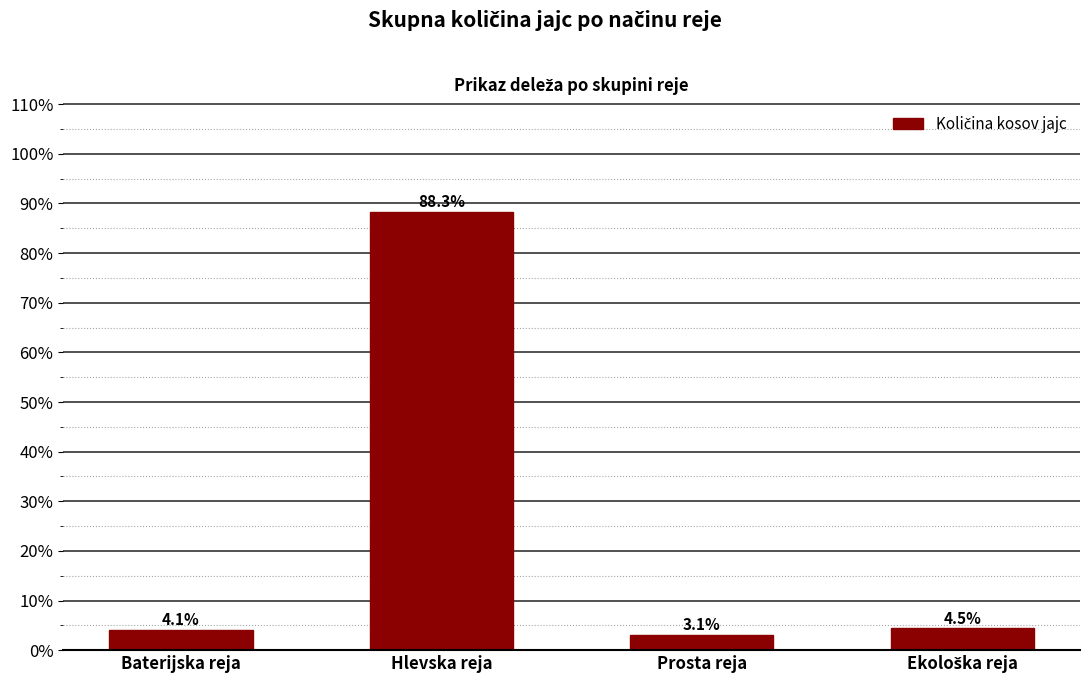

Reading left to right, what are all the values shown in this chart?

4.1	88.3	3.1	4.5